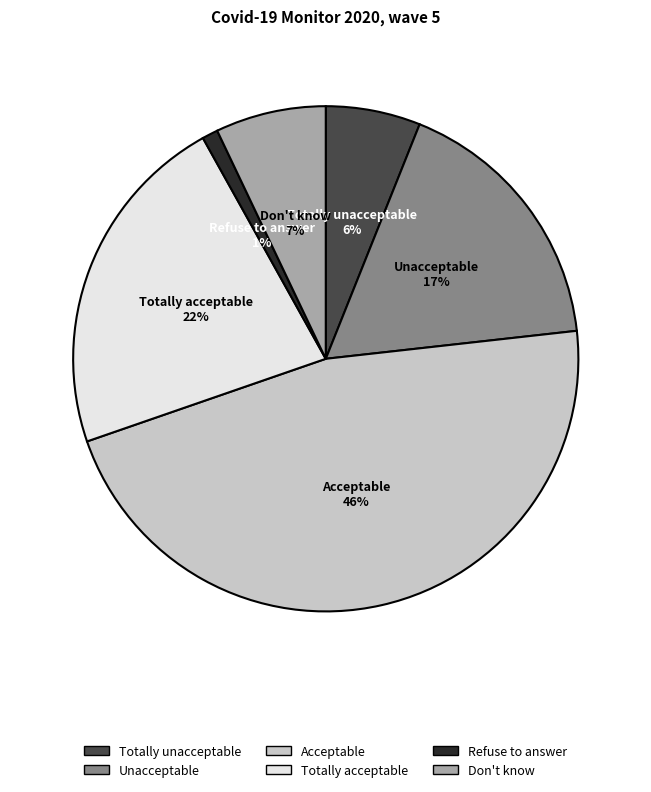

What percentage is the Unacceptable slice, to the nearest percent?

17%